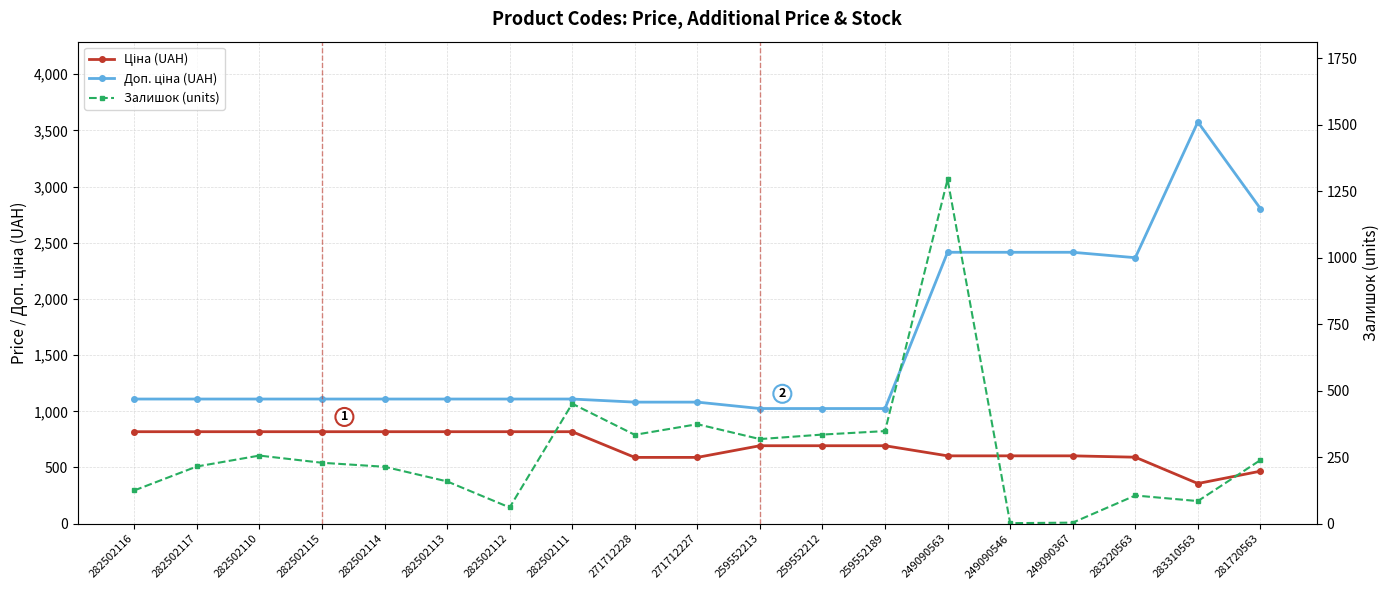

At which category is the sum across all series the highest?

249090563